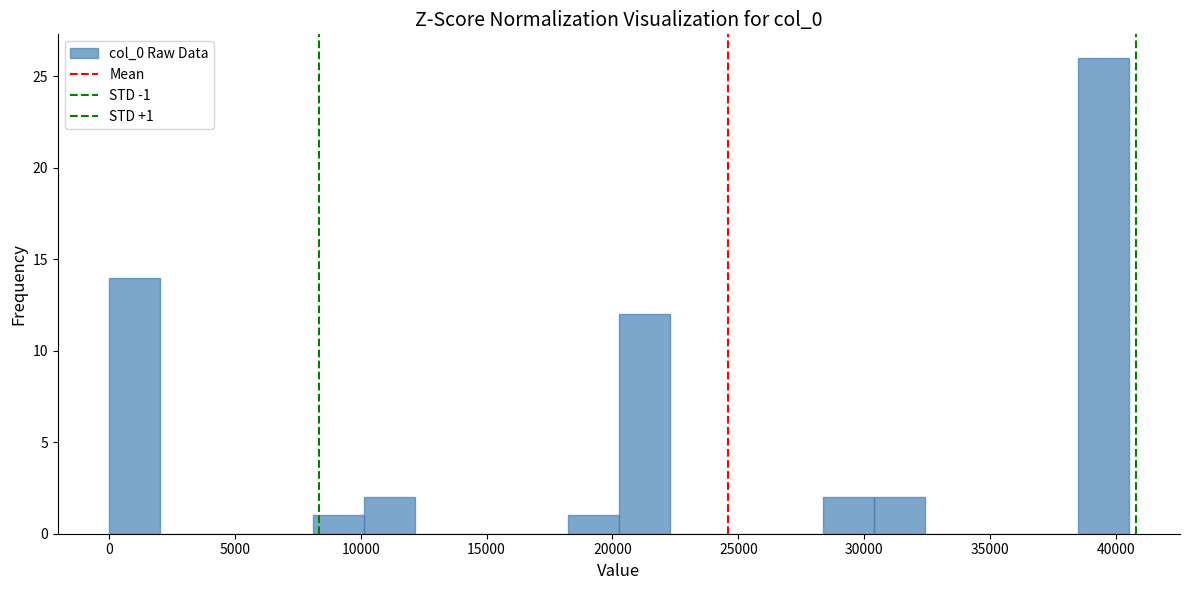

Which range on the x-axis has the tallest bar?

38500 to 40500